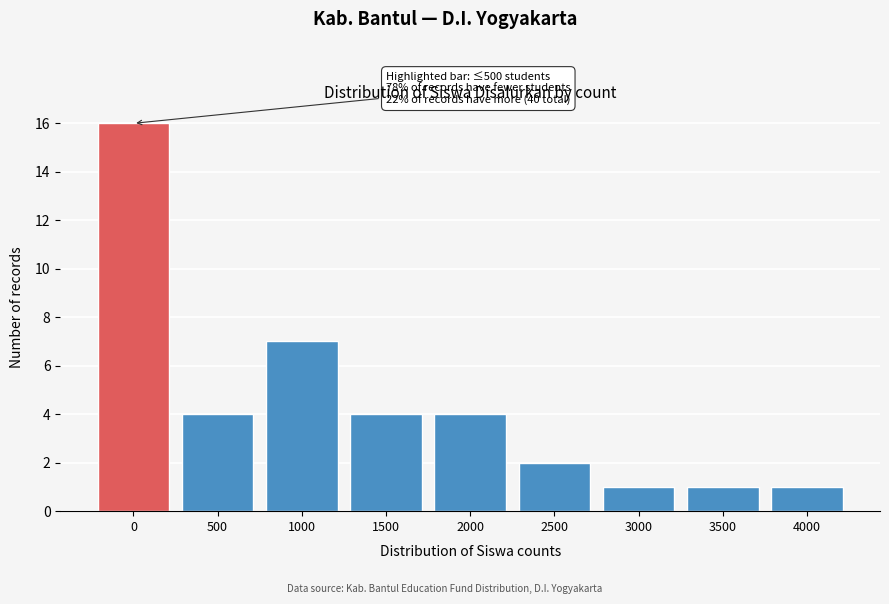

Reading right to left, extract all data points from this chart.

4000=1	3500=1	3000=1	2500=2	2000=4	1500=4	1000=7	500=4	0=16